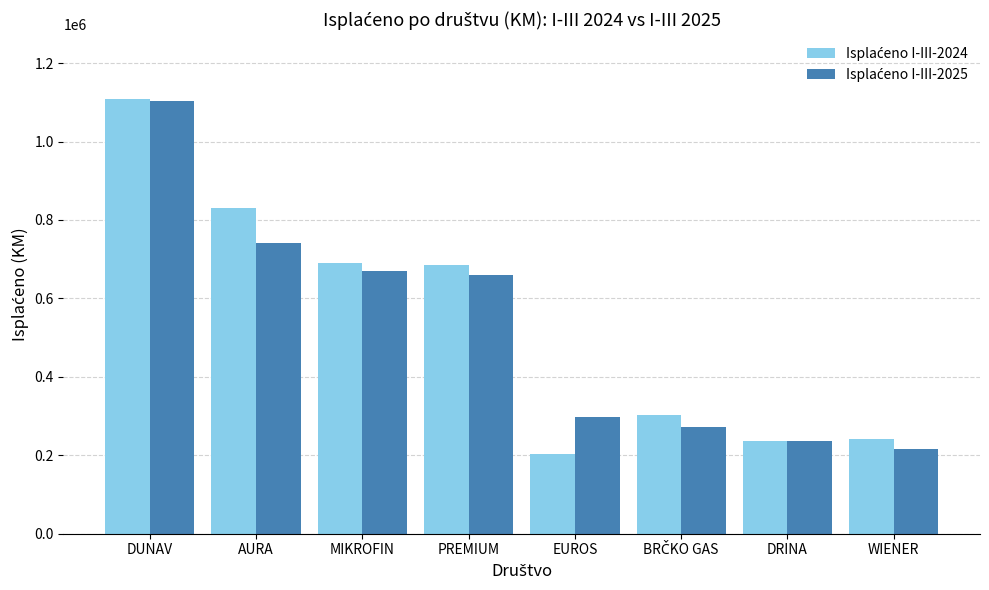

At which category is the sum across all series the highest?

DUNAV